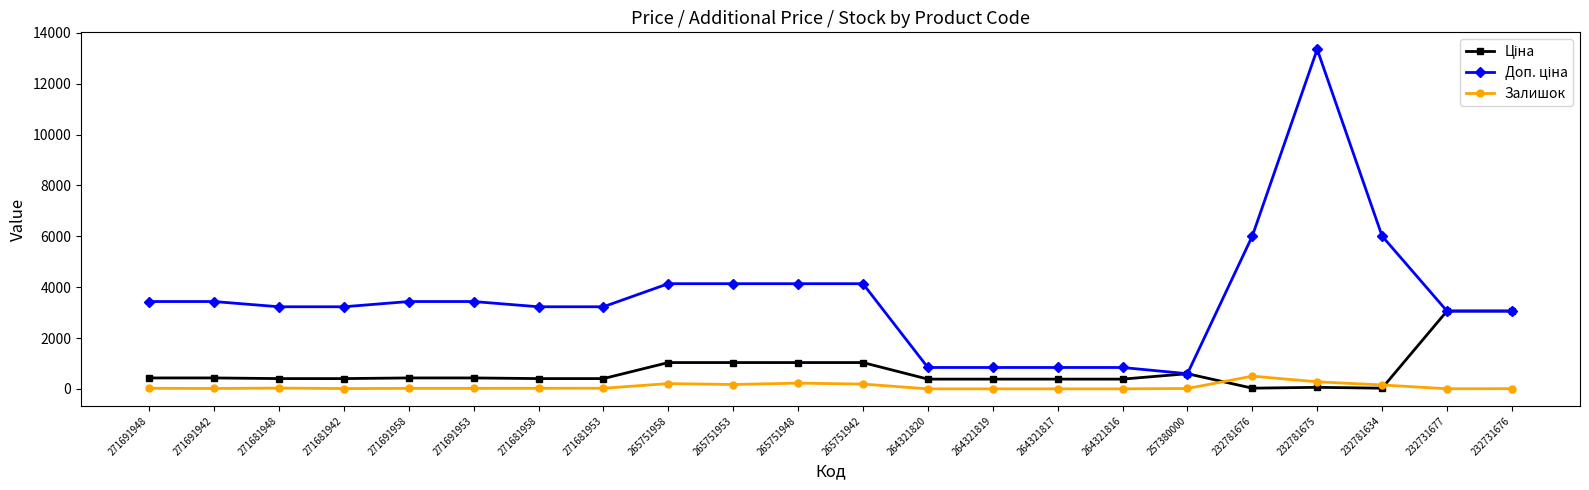

At how many categories does at least one series exceed 8757?

1